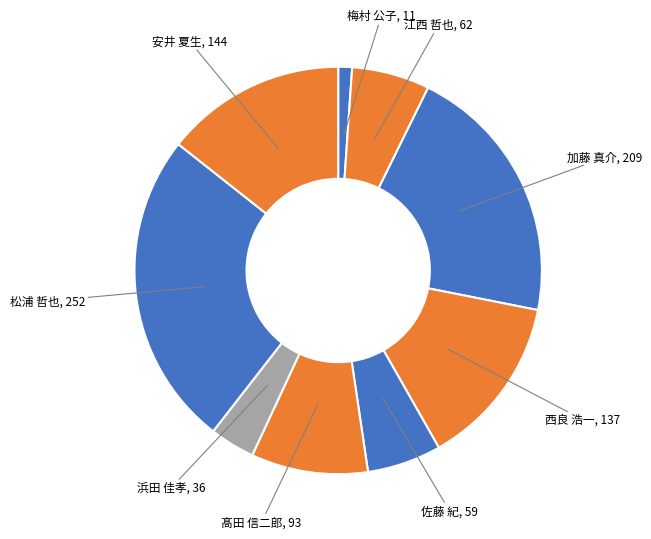

Approximately how many times larger is the value at 松浦 哲也 compared to 浜田 佳孝?

7.0